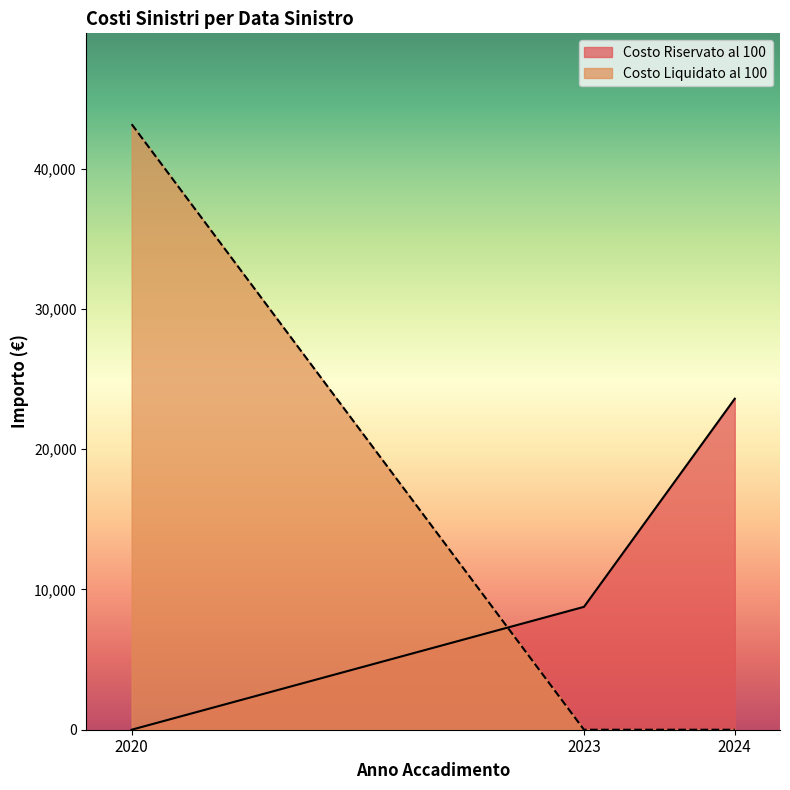

What is the sum of all Costo Riservato al 100 values?

32357.7